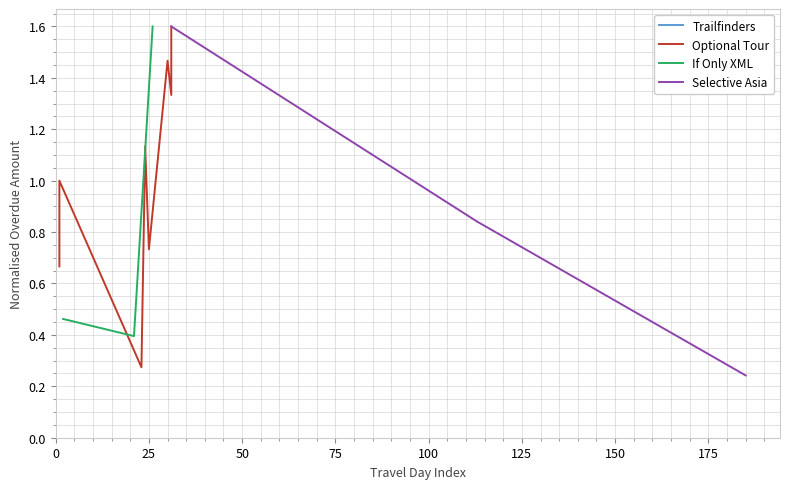

What is the lowest value of the If Only XML series?

0.4